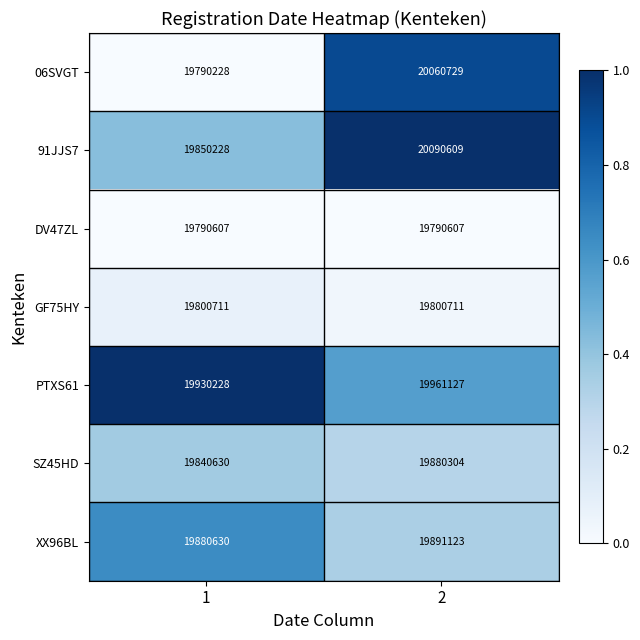

What is the approximate value of GF75HY at 1?

19800711